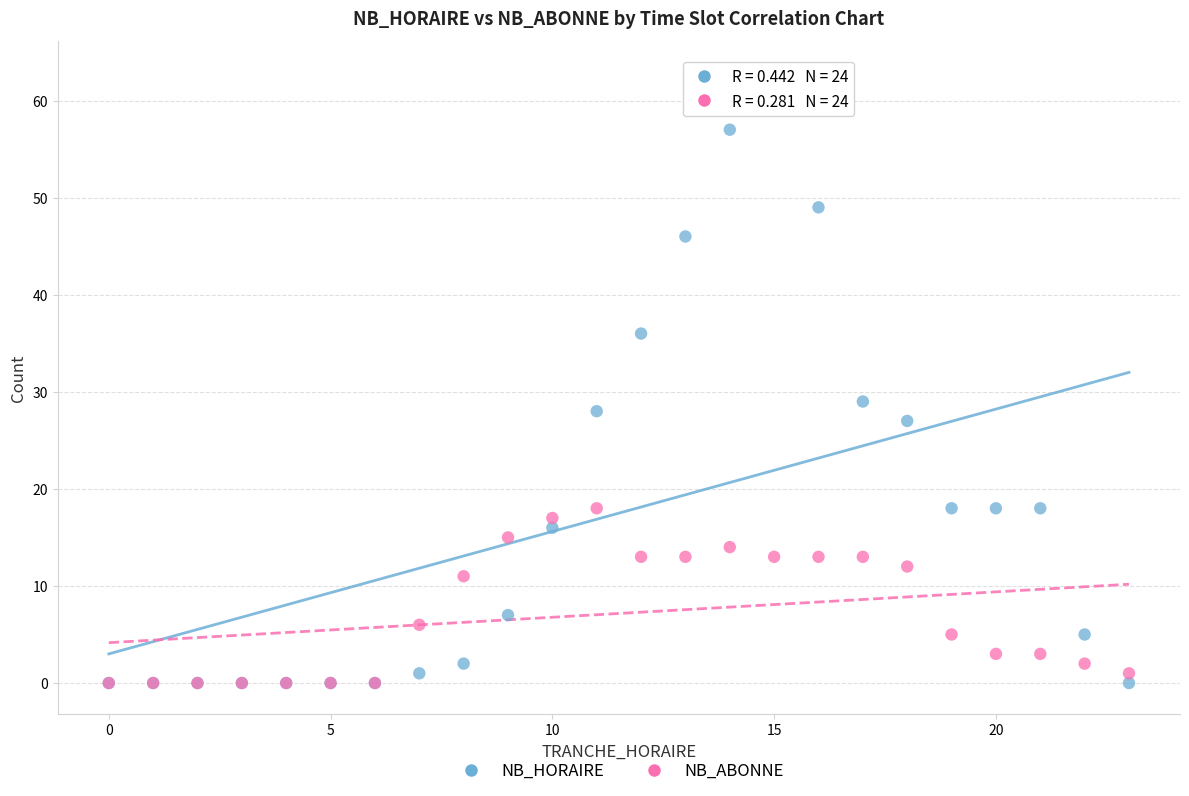

Which series contains the highest Y value?

NB_HORAIRE